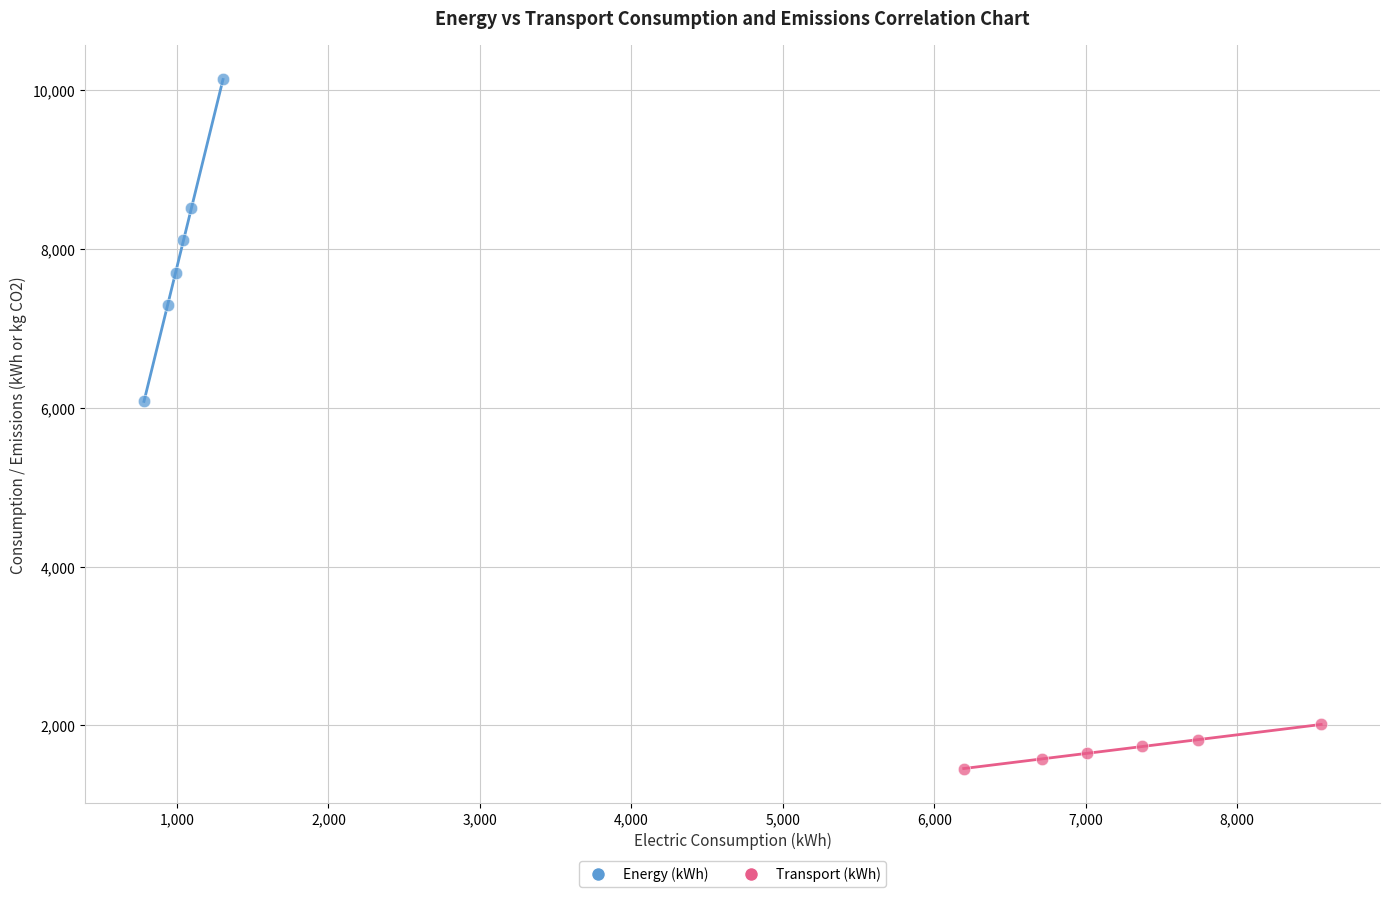

Which series has the widest spread of Y values?

Energy (kWh)